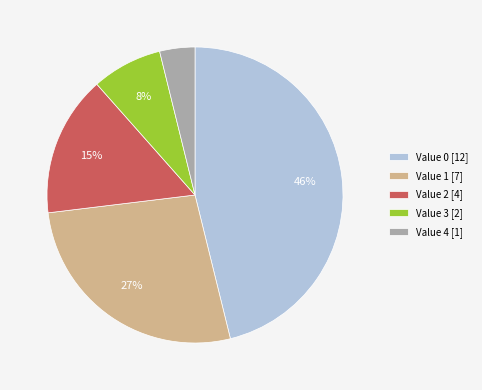

Does Value 4 [1] represent more than half of the total?

No